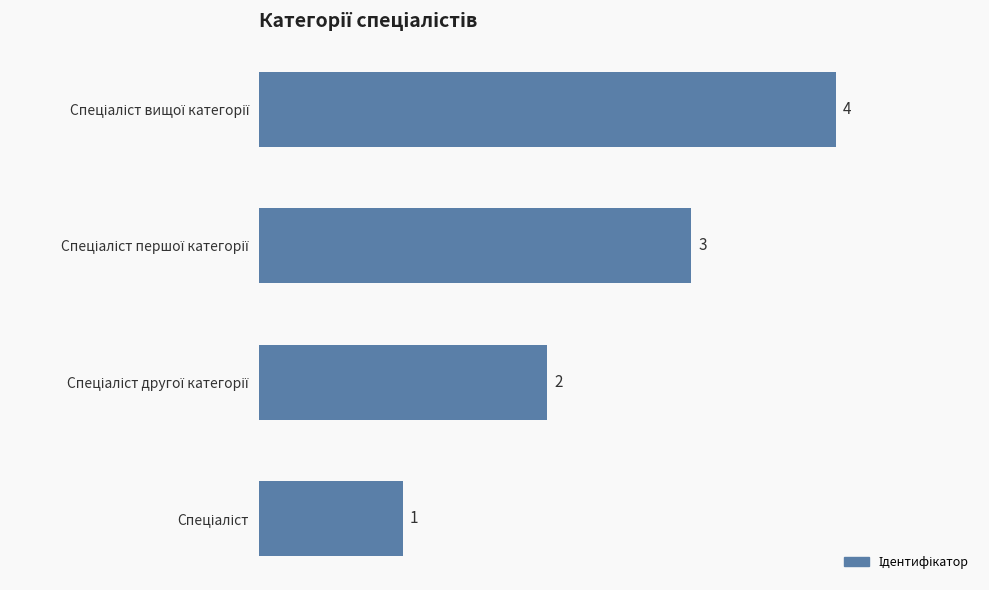

Count the values in the range 2 to 4.

3